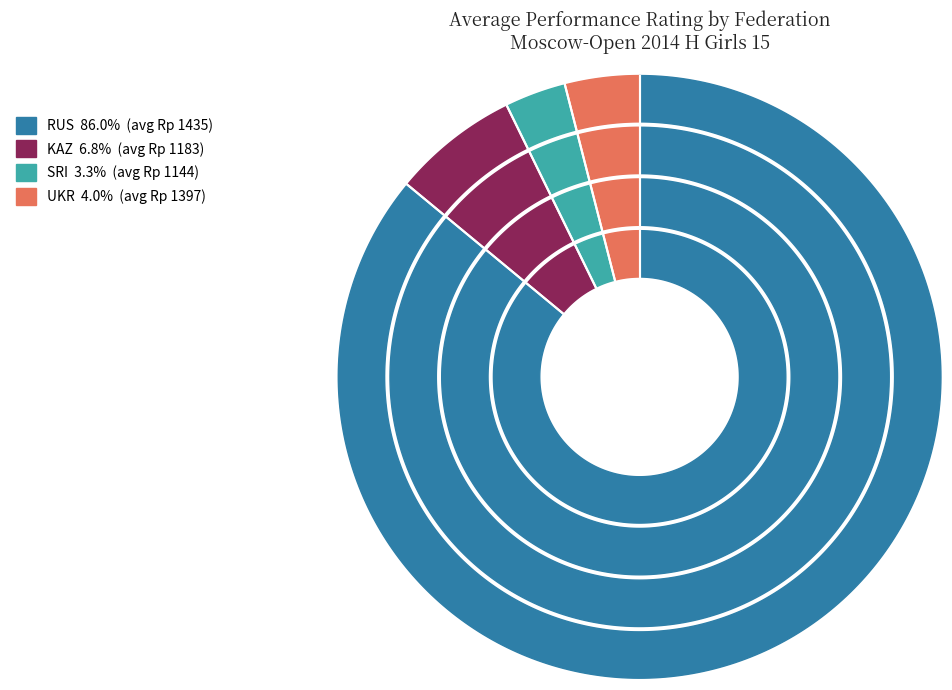

Is the sum of 8 and 14 greater than half?

No